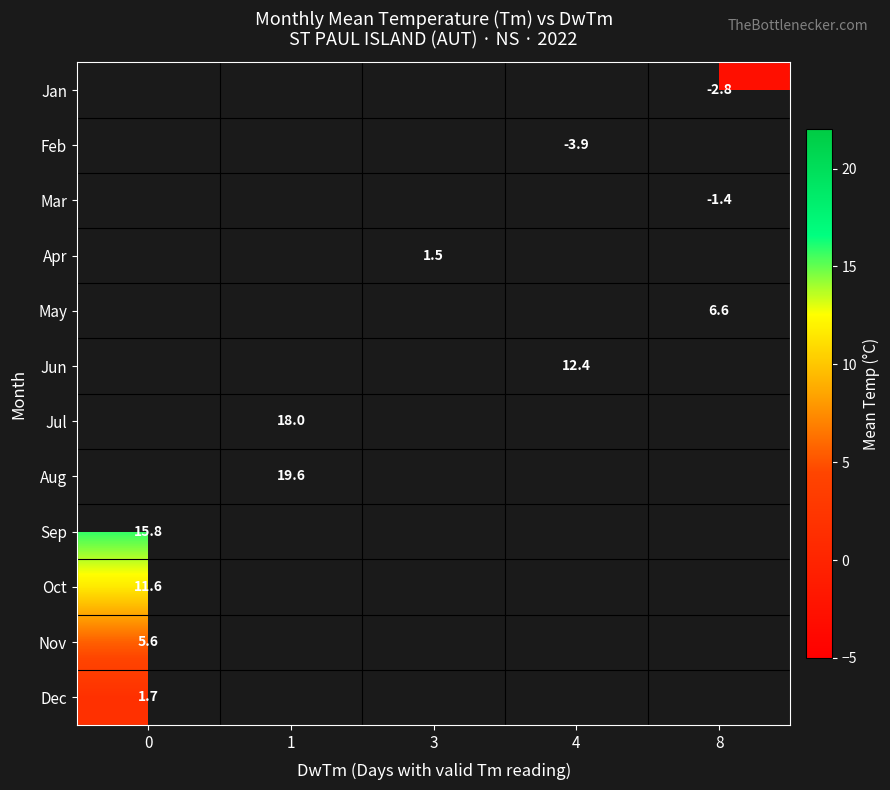

List the series in order of their peak value, highest first.

Jan, Feb, Mar, Apr, May, Jun, Jul, Aug, Sep, Oct, Nov, Dec